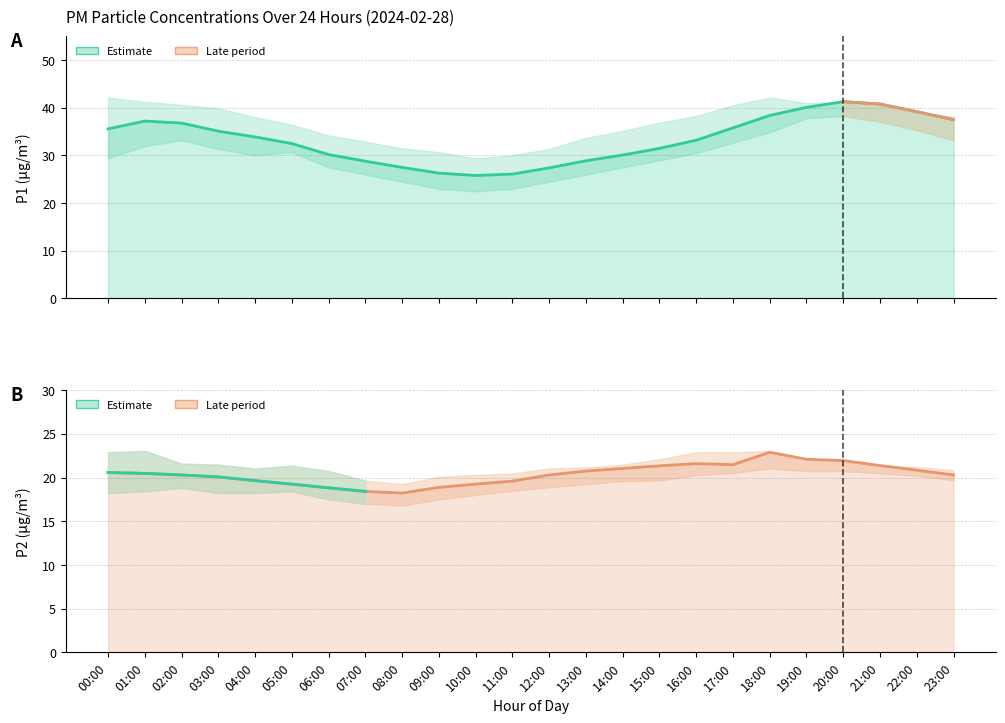

Where is the first local maximum for P2 (PM2.5)?

16:00